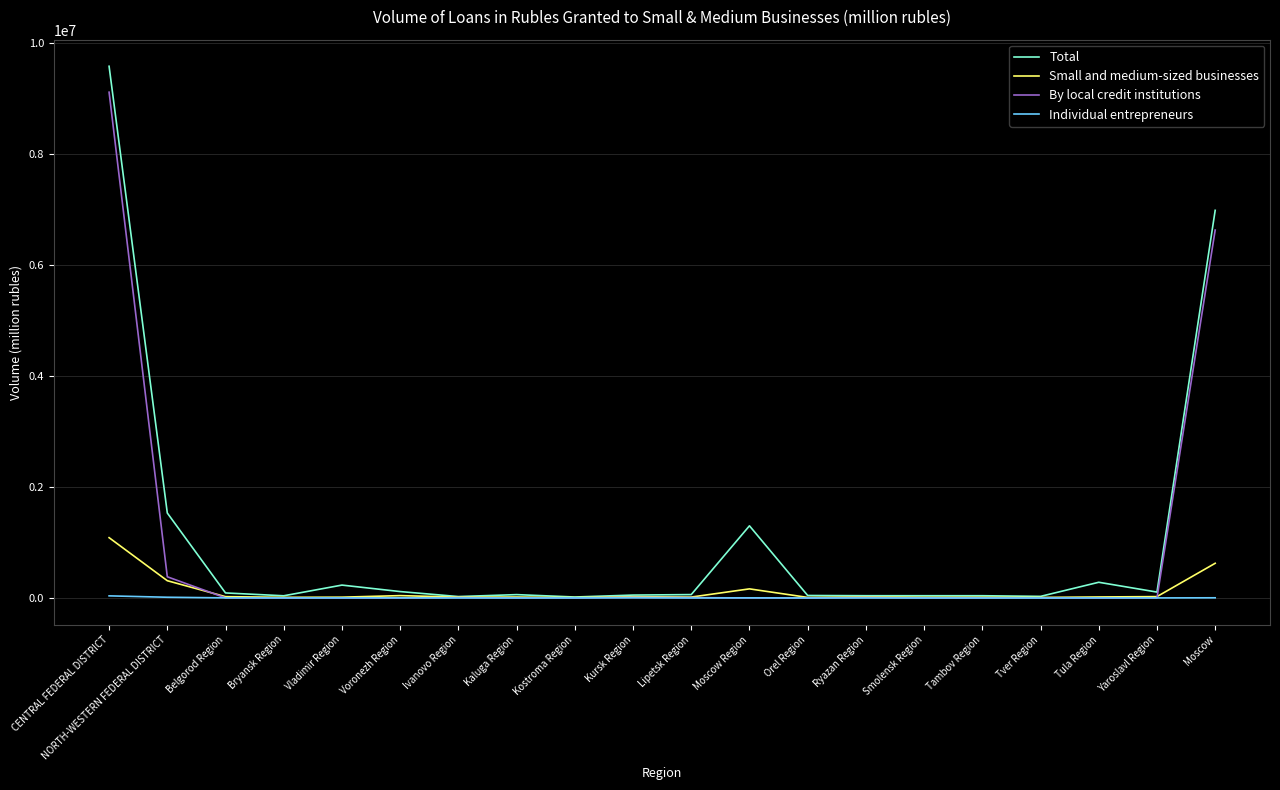

At which category does the chart reach its peak across all series?

CENTRAL FEDERAL DISTRICT